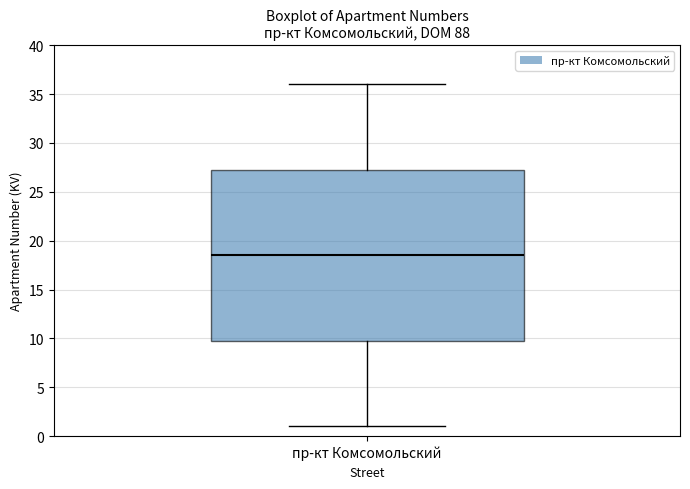

Transcribe this box plot: give where the median line is, the range the box spans, and where the two whiskers end, as read against the y-axis. The values are not printed on the chart, so give them approximately, as read against the axis.

median 18.5, box 10.0 to 27.5, whiskers 1.0 to 36.0